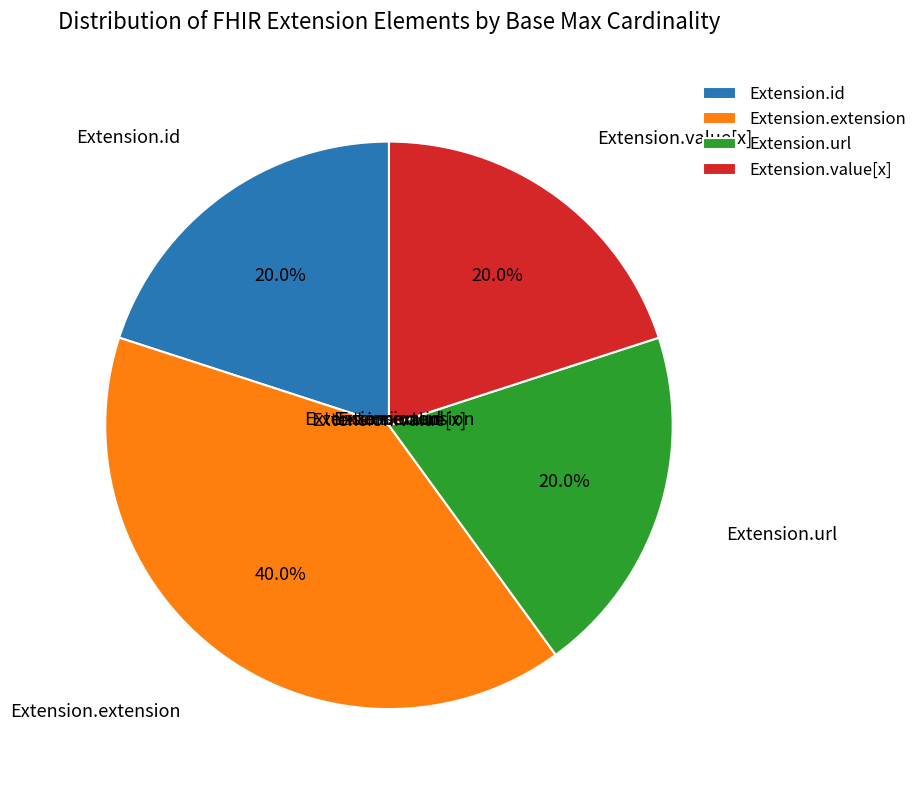

Is there any slice that represents more than half of the pie?

No